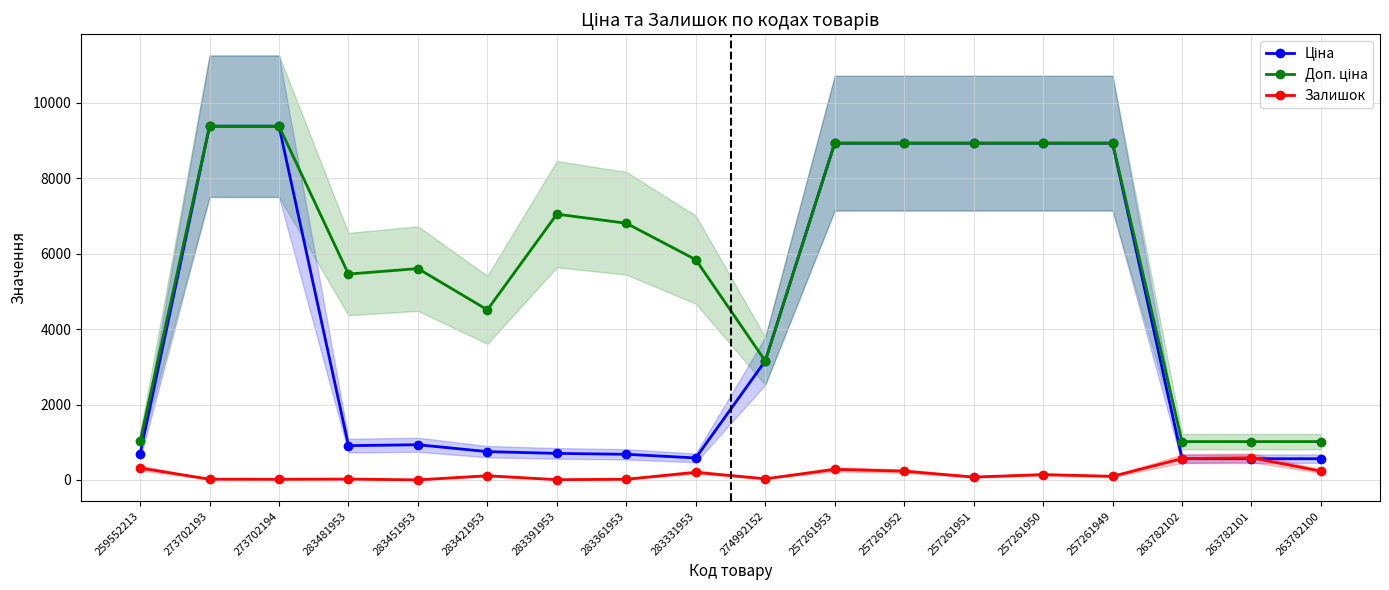

Which label corresponds to the smallest value in the chart?

283451953